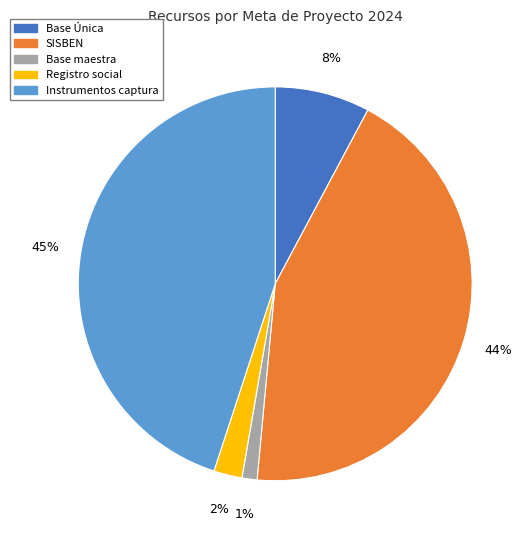

True or false: Base maestra accounts for 1% of the total.

True